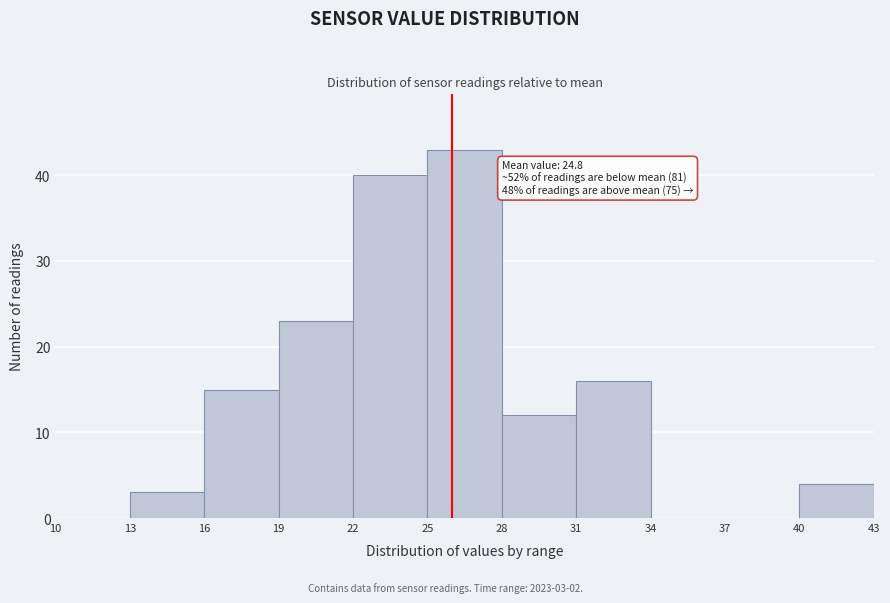

Which range on the x-axis has the tallest bar?

25 to 28